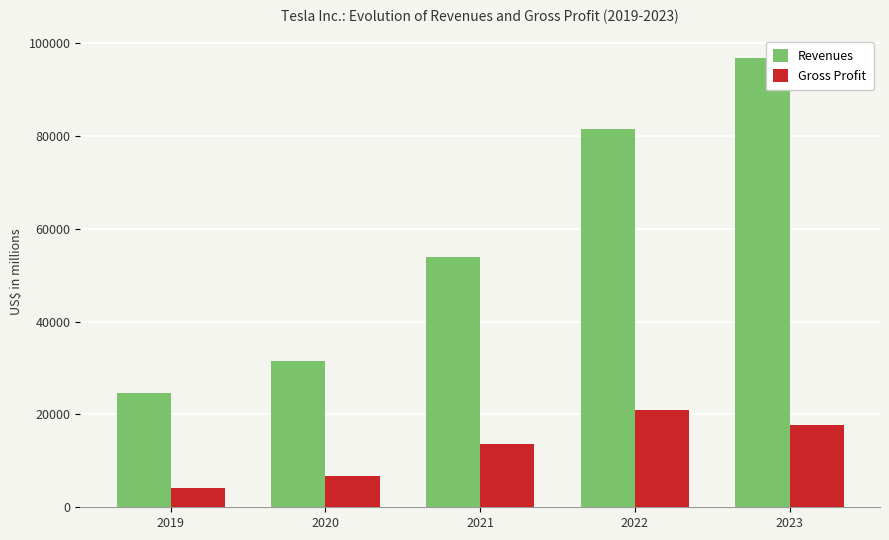

What is the minimum value for Gross Profit?

4069